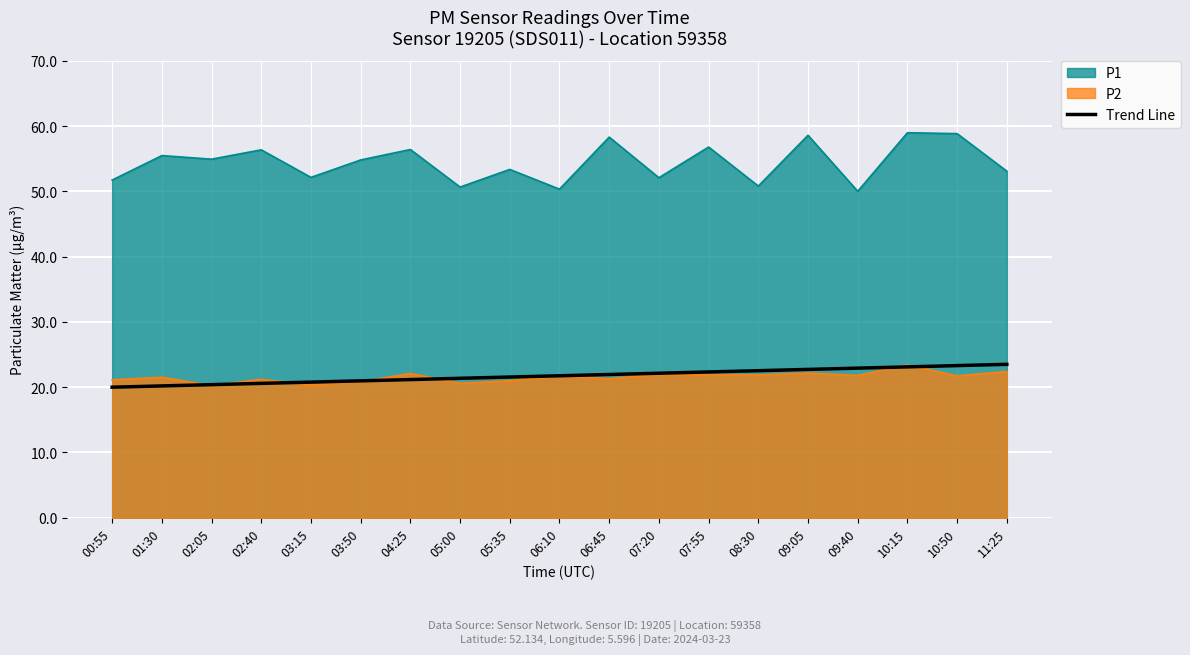

What is the difference between the highest and lowest values at 10:50?

37.1